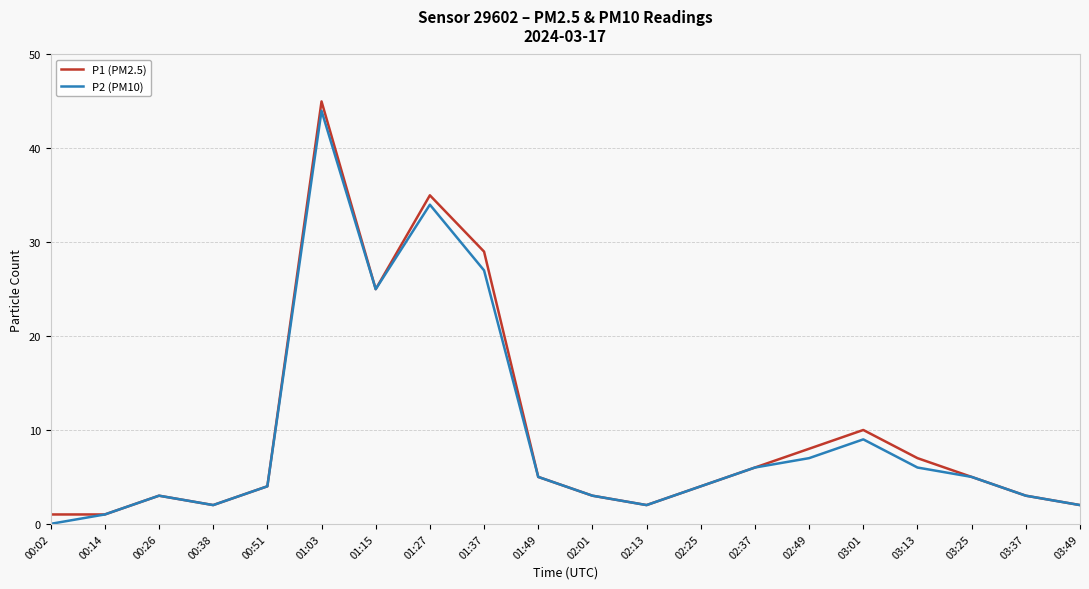

True or false: P2 (PM10) has more than 1 points higher than both neighbors.

True